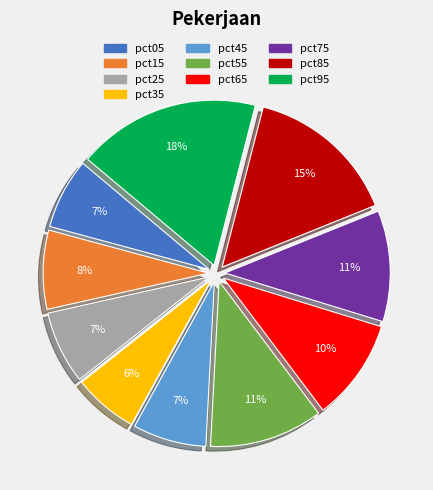

Is it true that pct15 is 8% of the pie?

True